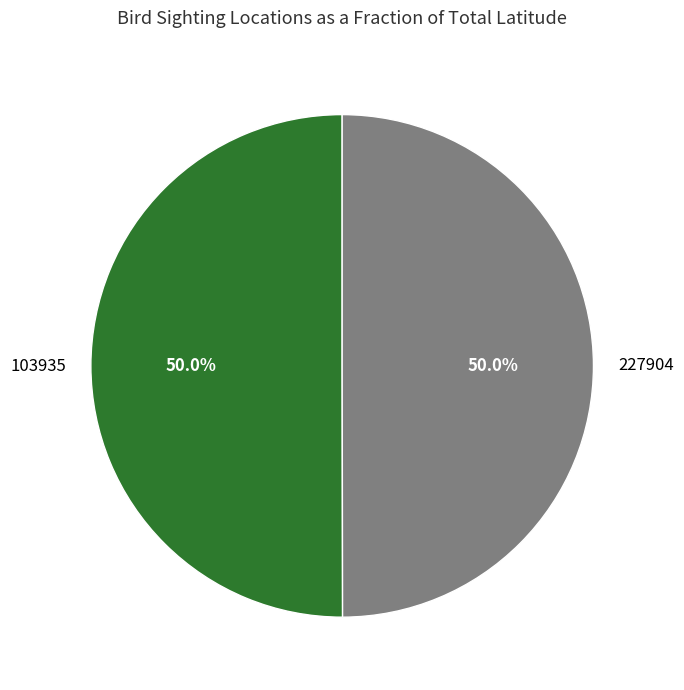

Count the number of slices in the pie.

2